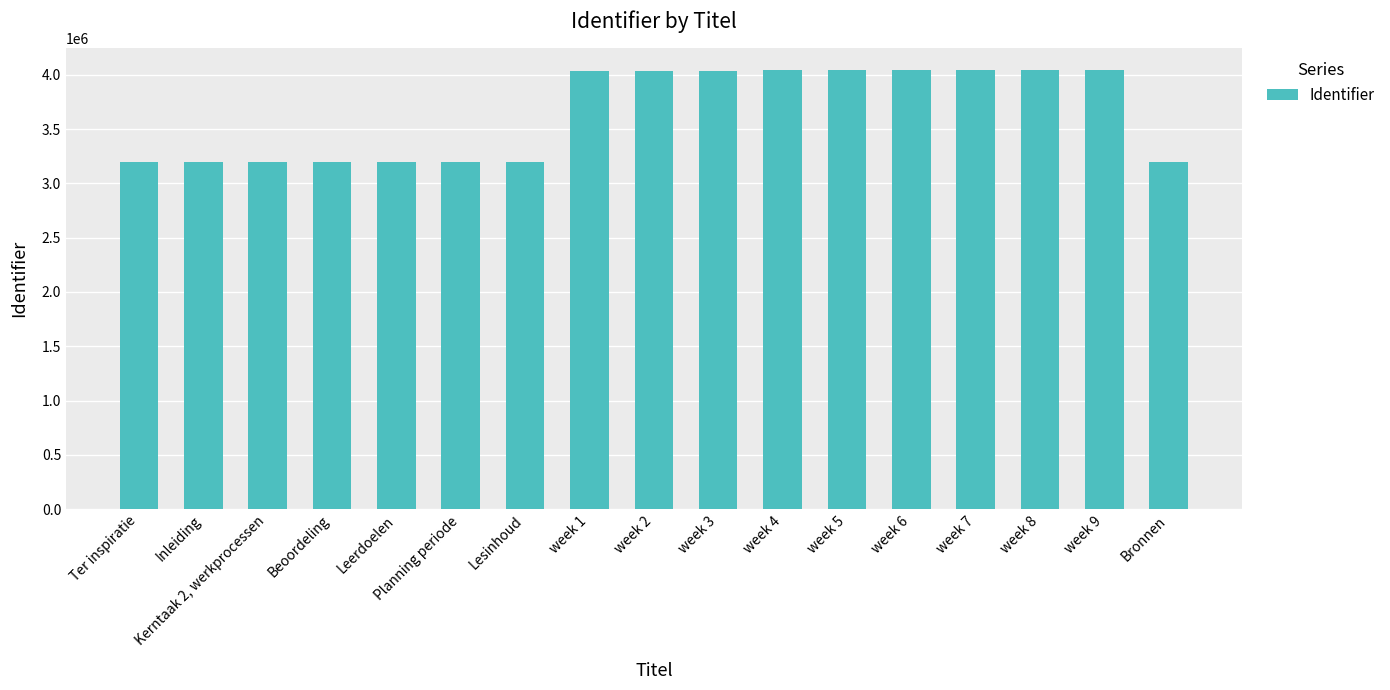

The value at Lesinhoud is 3194378. True or false?

True